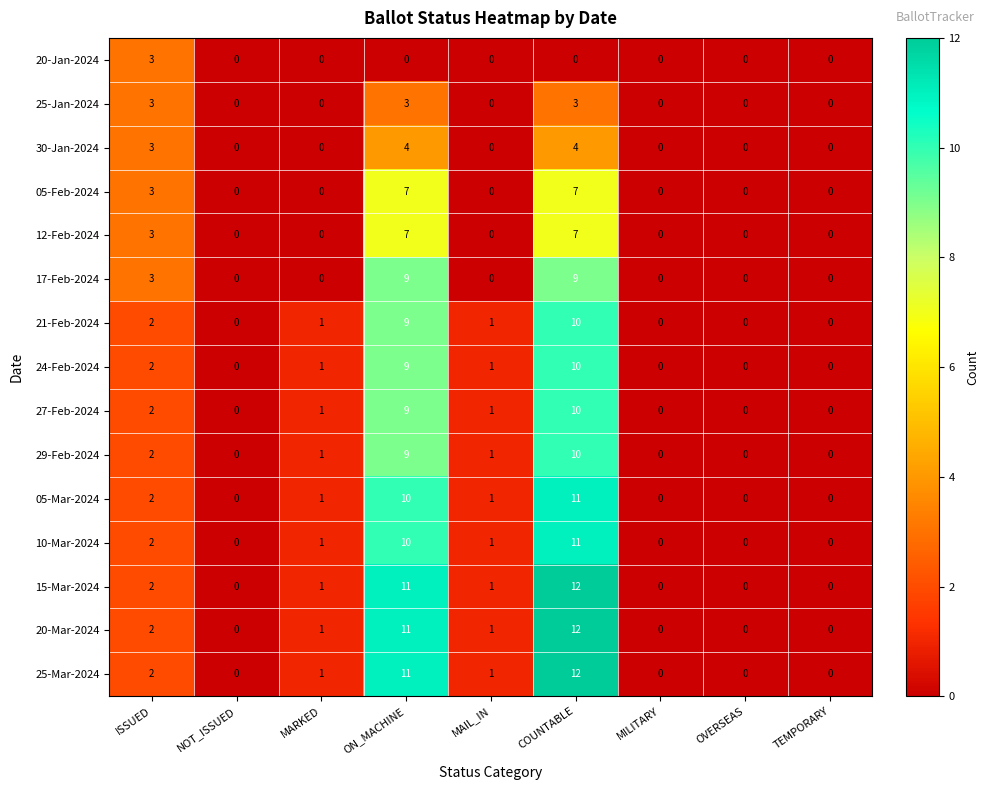

What is the highest value of the 29-Feb-2024 series?

10